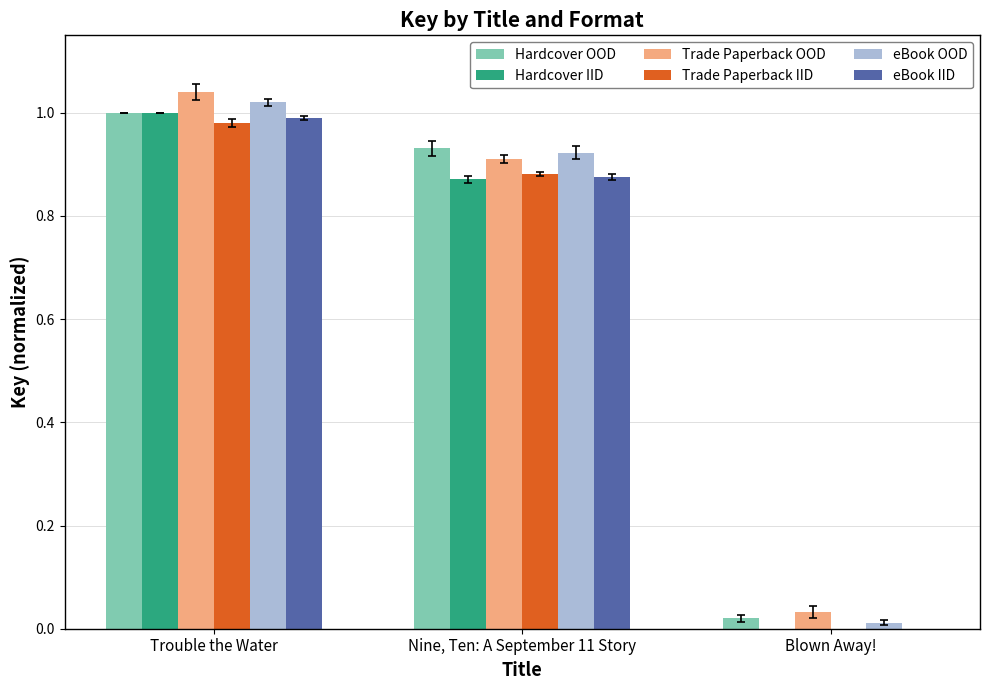

What is the difference between the highest and lowest values at Trouble the Water?

0.1